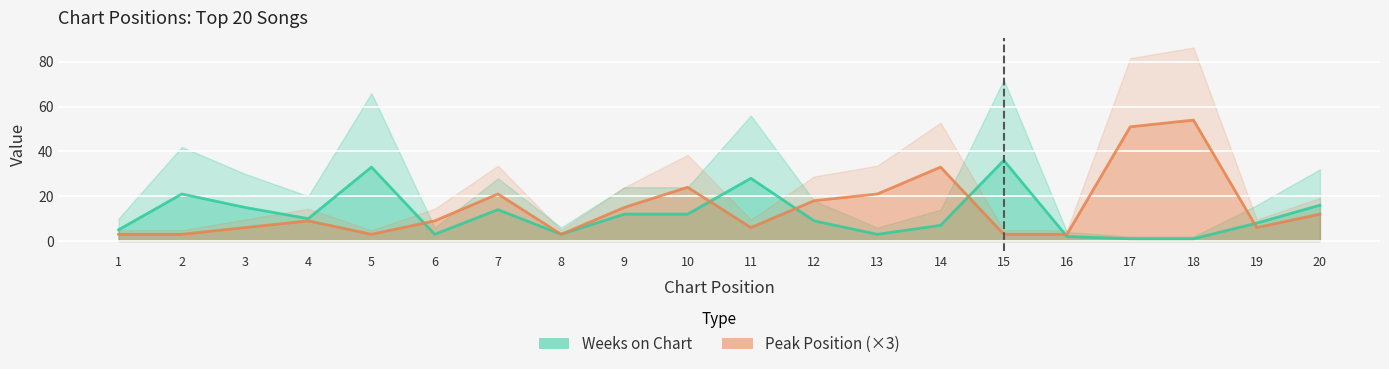

What is the value of the Weeks on Chart point at the 7th from the left?

14